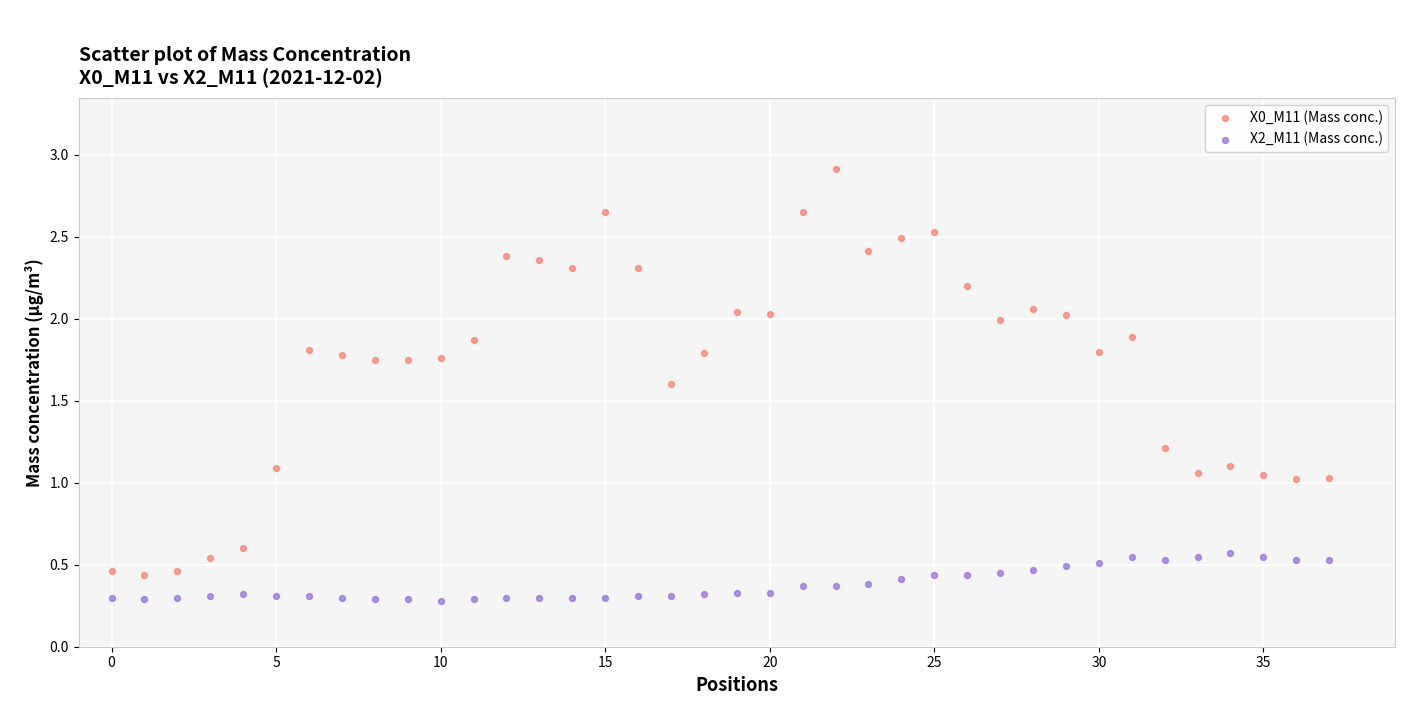

What are all the series names shown in the legend?

X0_M11 (Mass conc.), X2_M11 (Mass conc.)